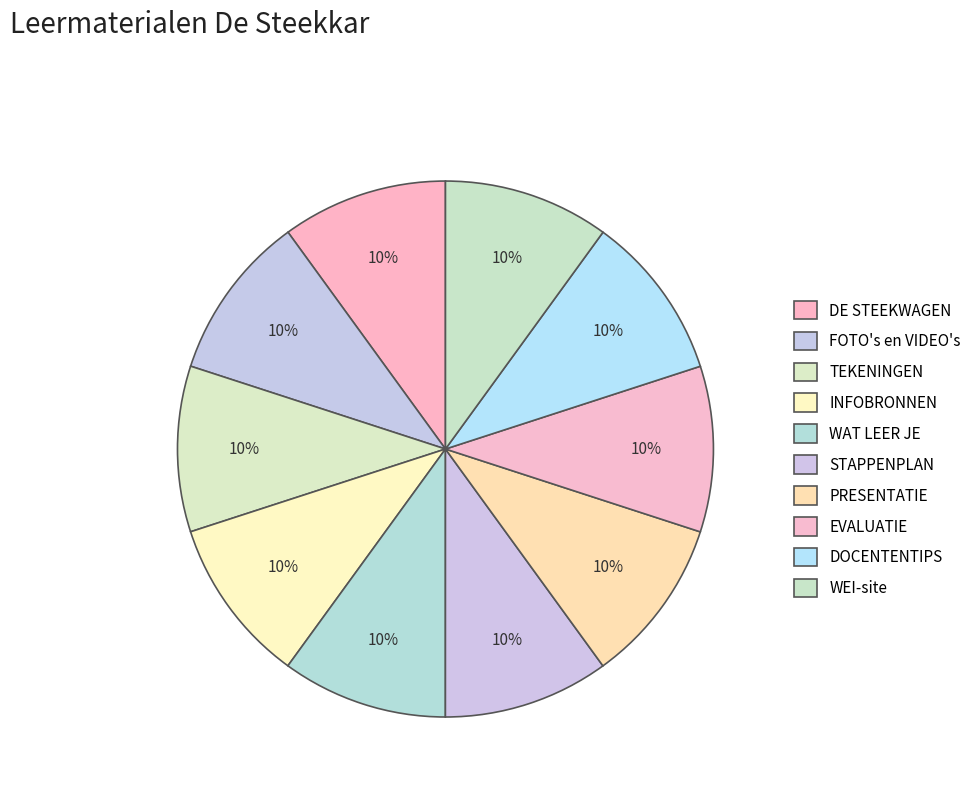

Is there a majority slice in this chart?

No